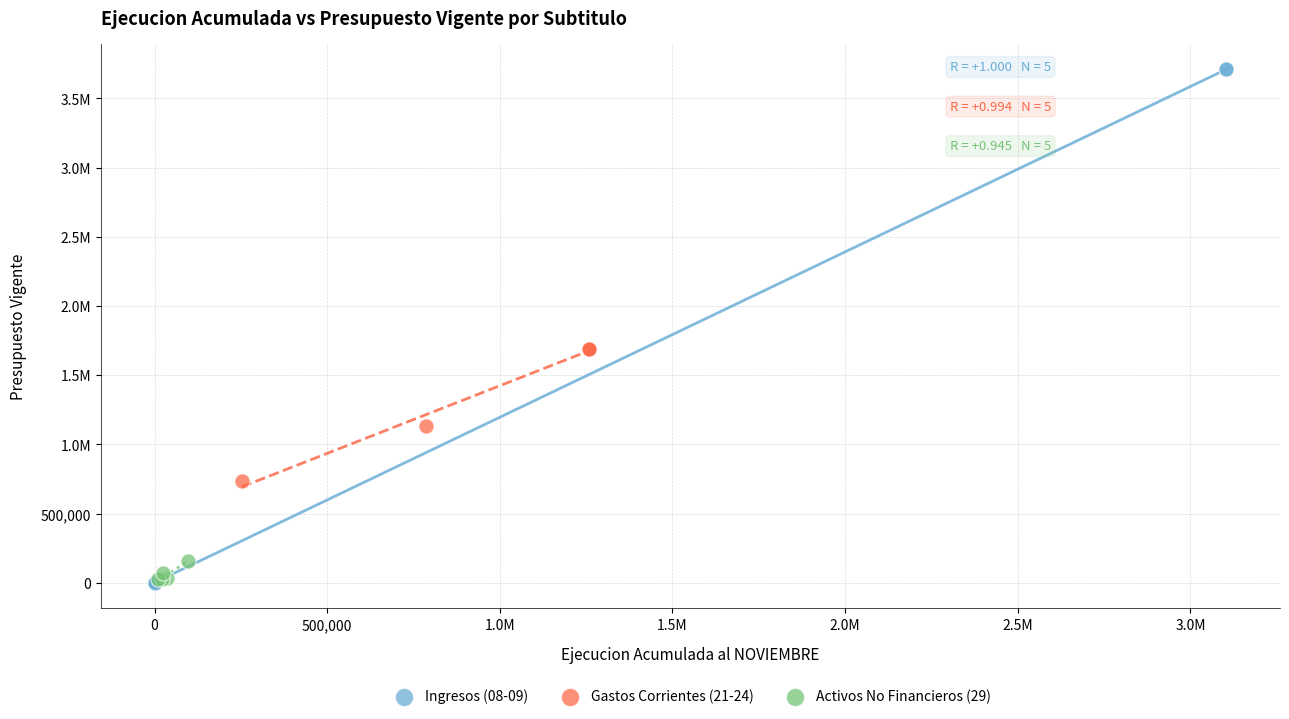

What are all the series names shown in the legend?

Ingresos (08-09), Gastos Corrientes (21-24), Activos No Financieros (29)